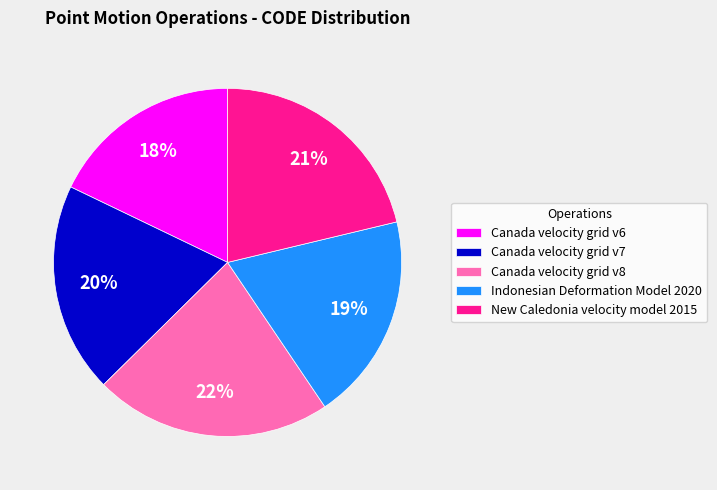

To the nearest percent, what portion does Canada velocity grid v7 represent?

20%